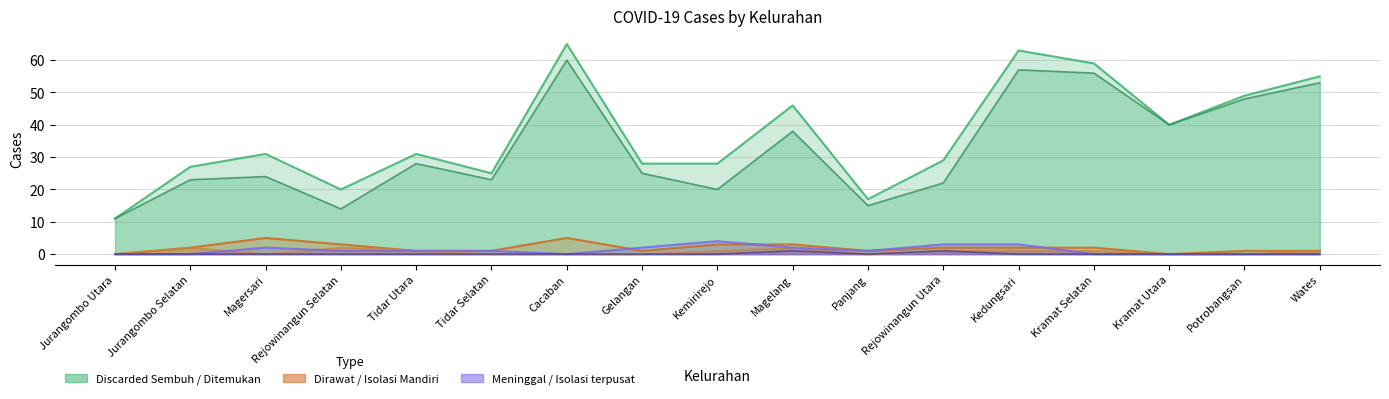

At which category does Discarded Sembuh reach its first local valley?

Rejowinangun Selatan